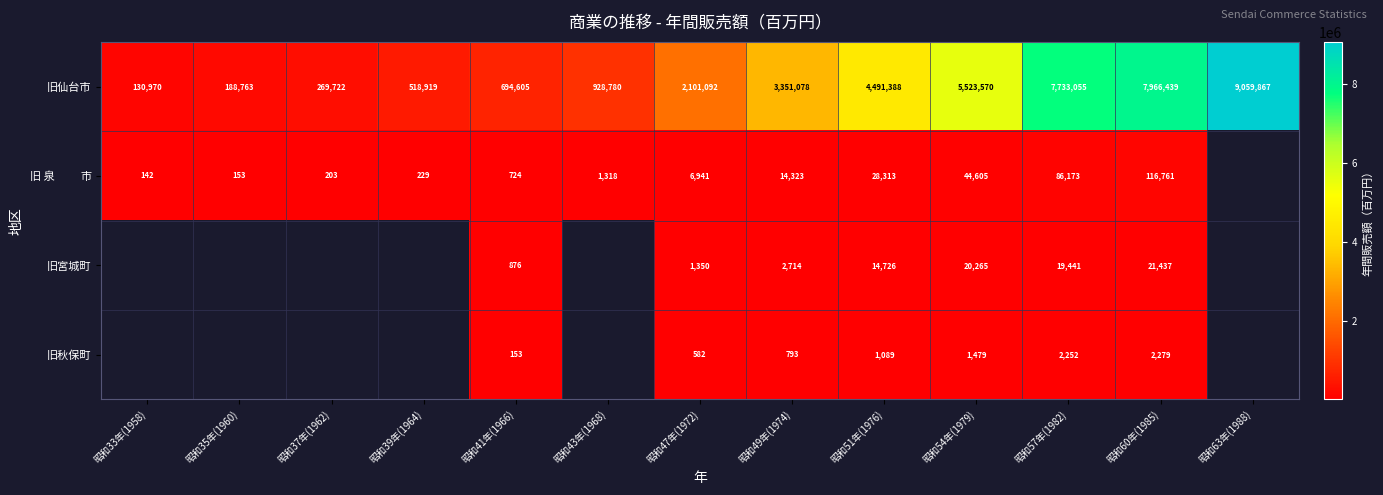

Read the 旧仙台市 value at 昭和60年(1985), to the nearest 10.

7966440